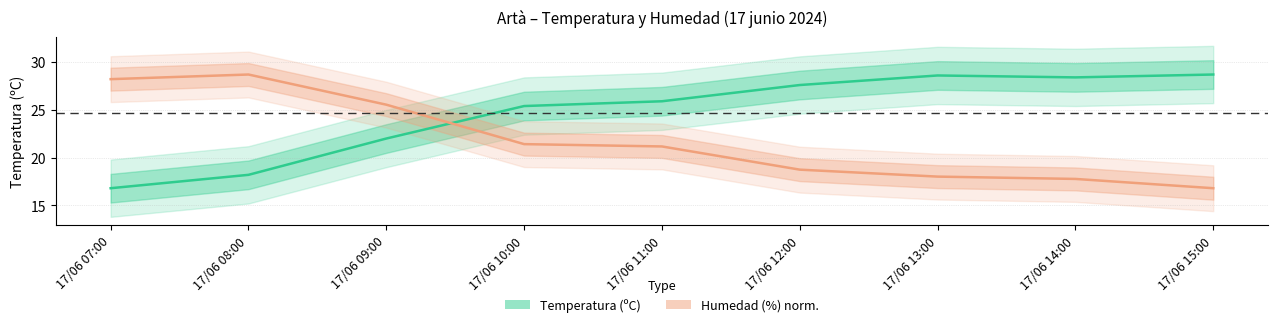

Where do Temperatura (ºC) and Humedad (%) first cross each other?

17/06 09:00 and 17/06 10:00